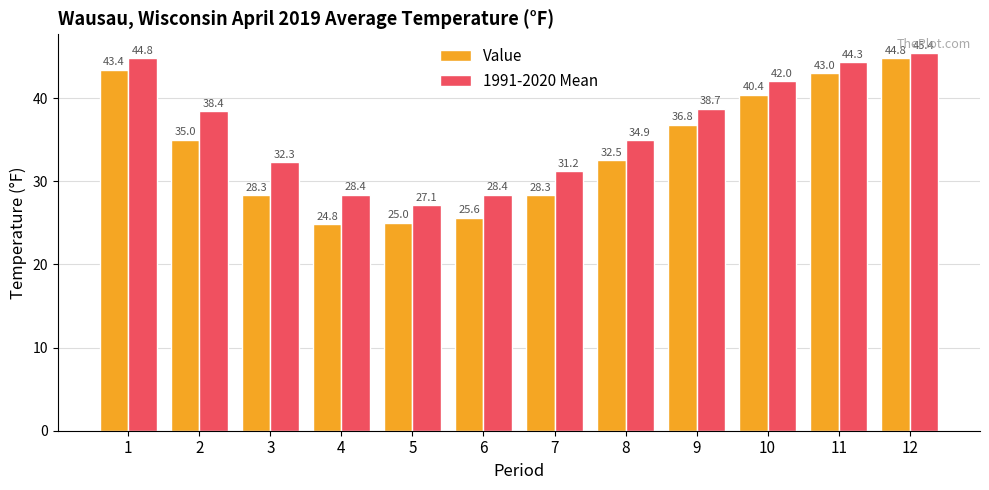

What is the spread (max minus min) of values at 11?

1.3